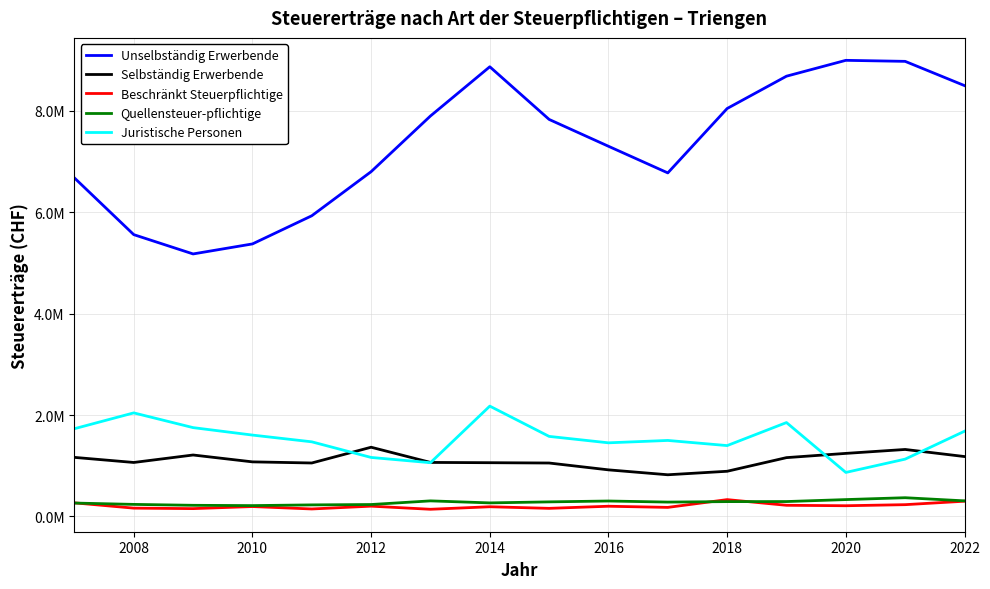

Does the chart have visible grid lines?

Yes